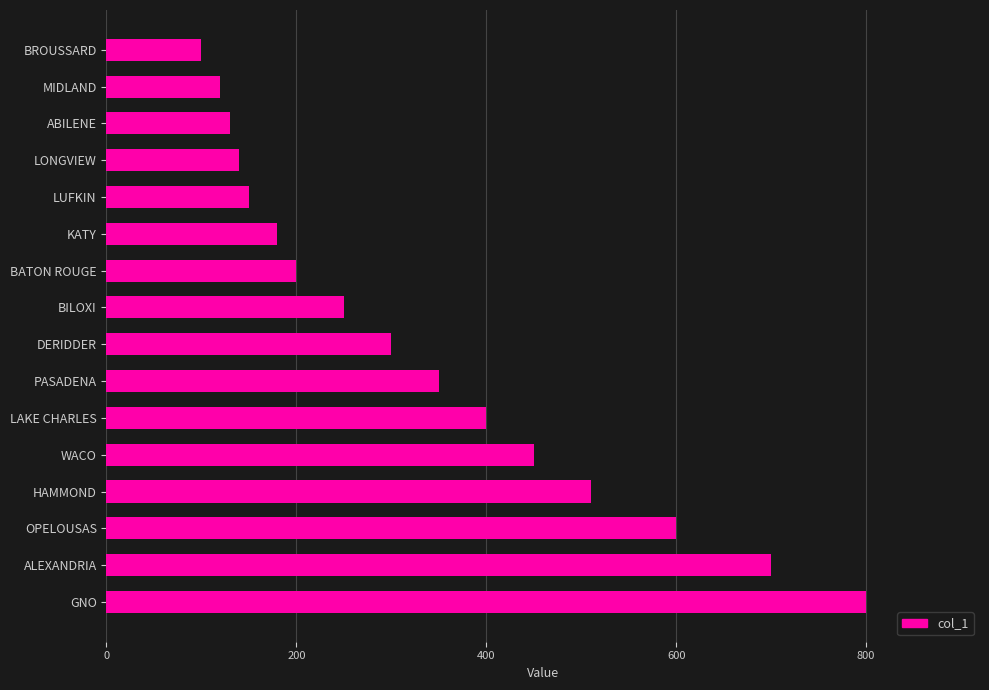

What is the greatest value displayed?

800